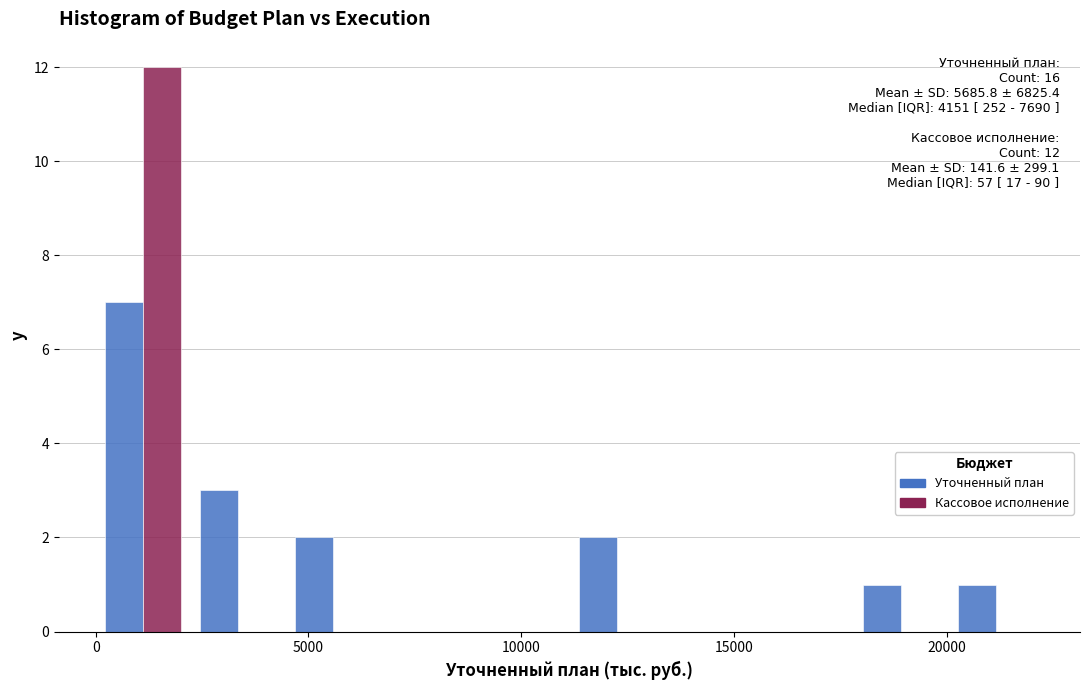

In the Кассовое исполнение series, which range on the x-axis has the tallest bar?

0 to 2000